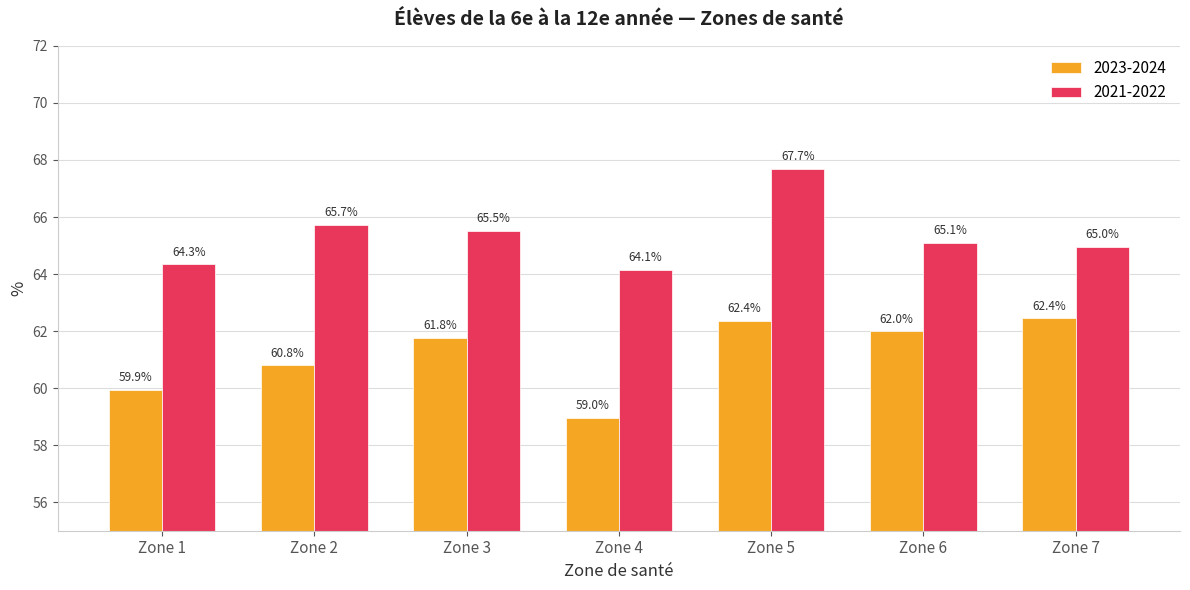

The 2023-2024 series shows 110.9 at Zone 5. True or false?

False